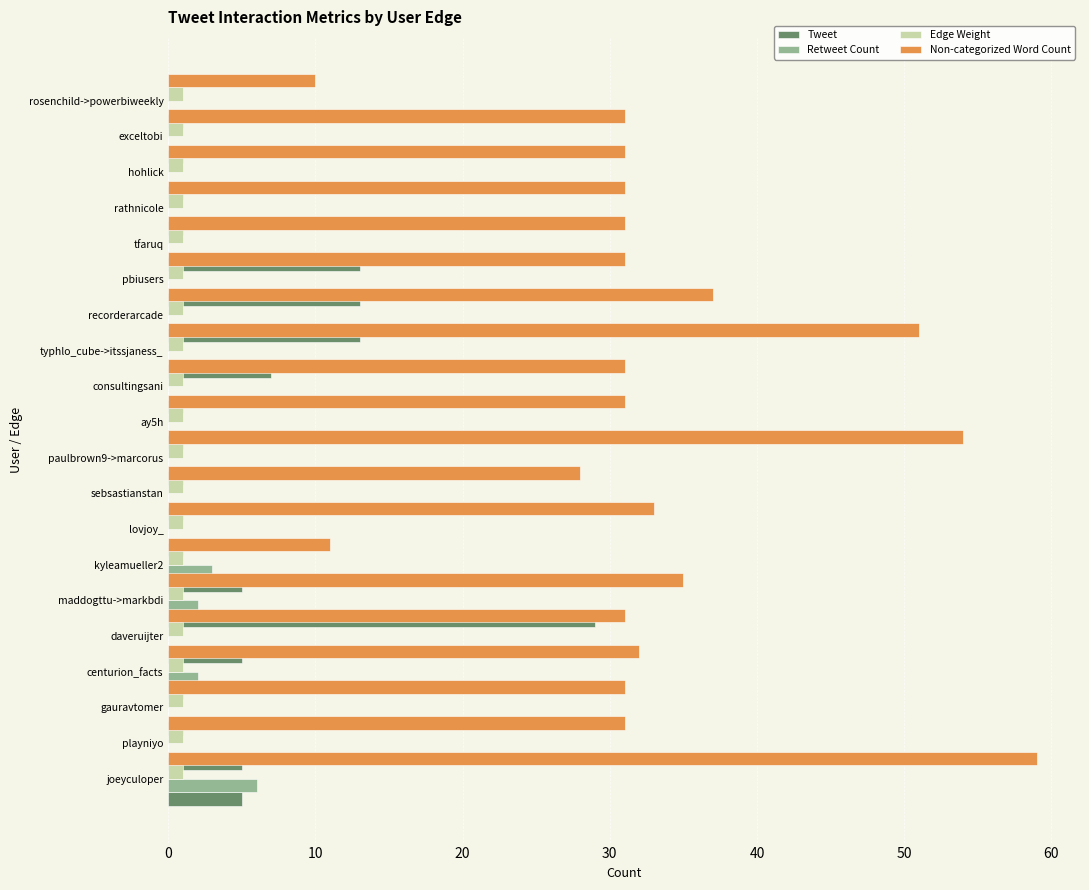

Is it true that Non-categorized Word Count equals 59.0 at playniyo?

True